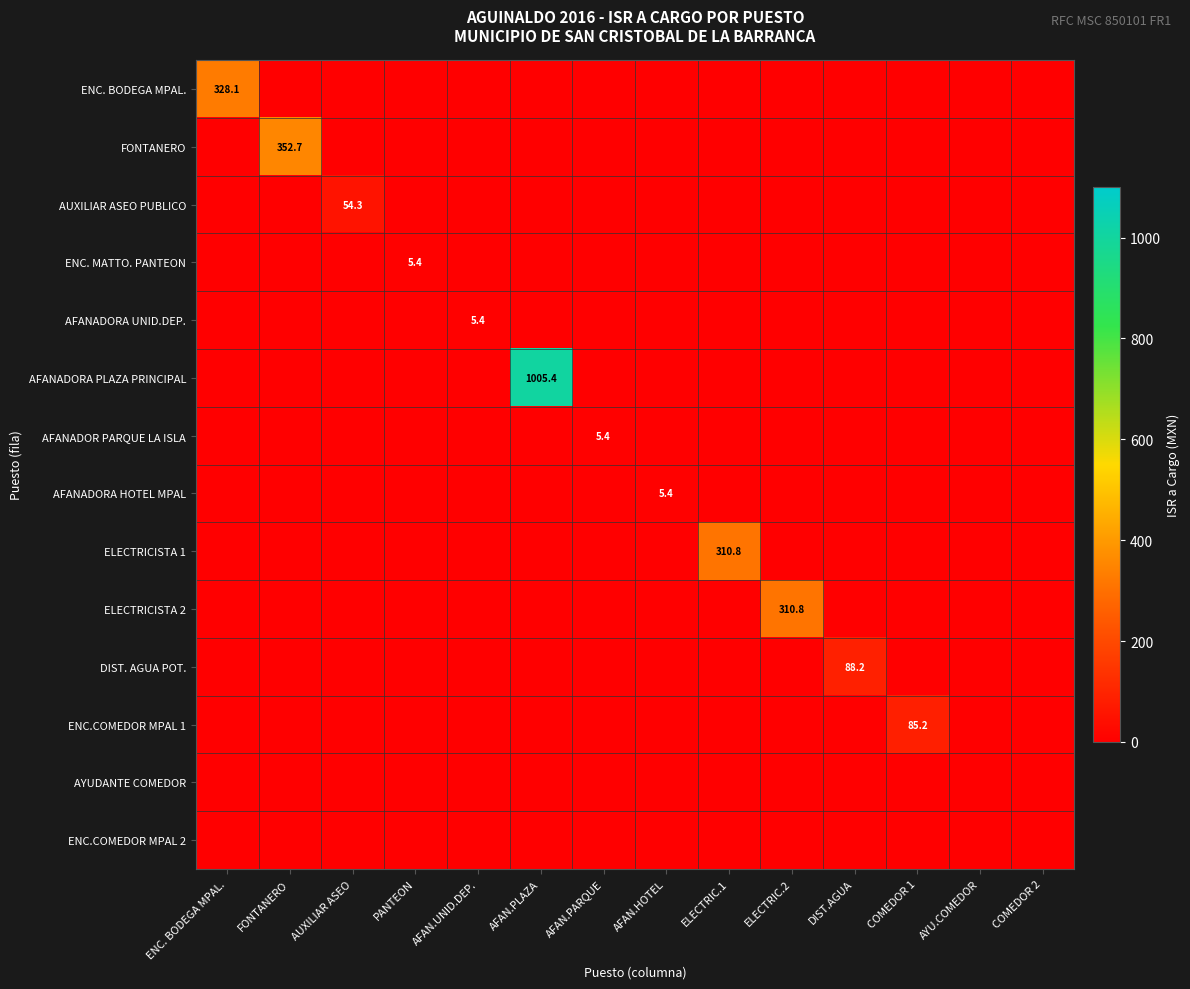

What is the difference between the maximum and minimum values in the AFANADOR PARQUE LA ISLA series?

5.4